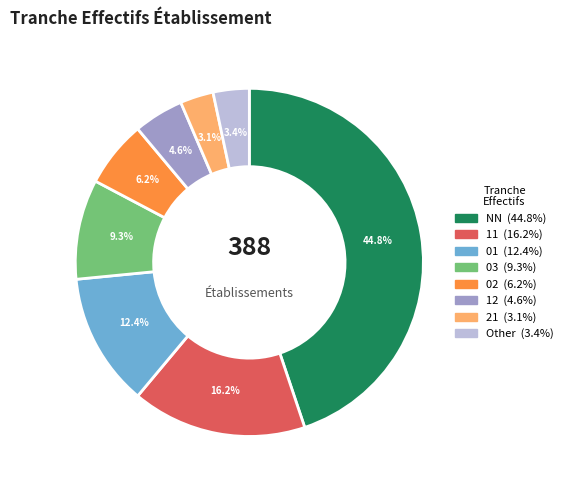

Which slice is the largest?

NN